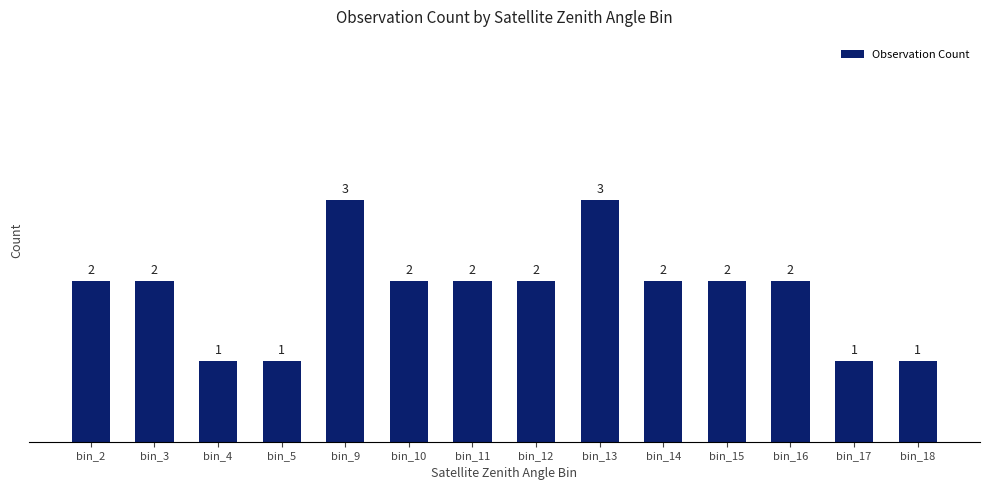

What is the sum of all values?

26